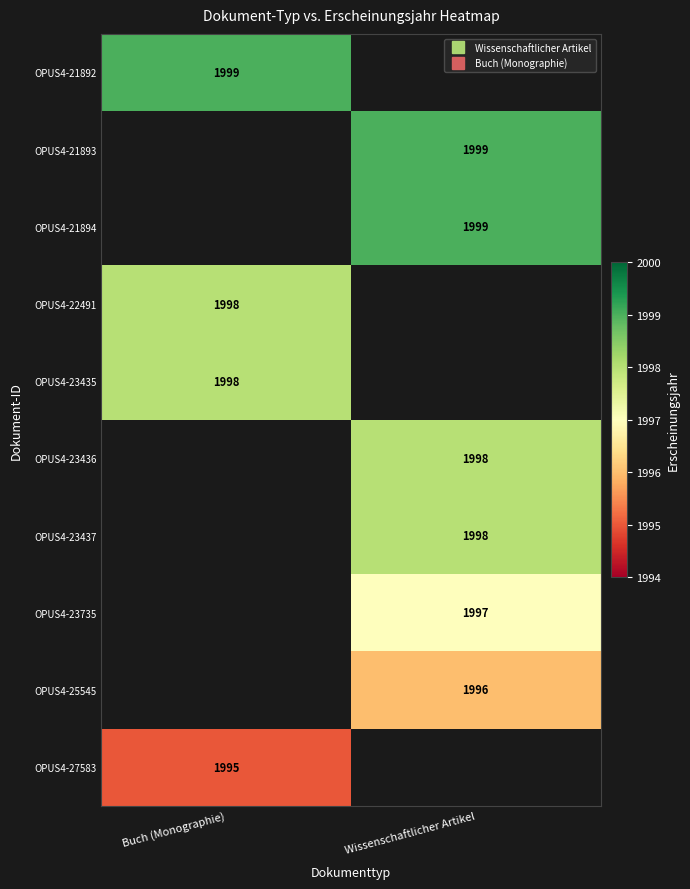

Rank the categories by OPUS4-21892 value from lowest to highest.

Buch (Monographie), Wissenschaftlicher Artikel